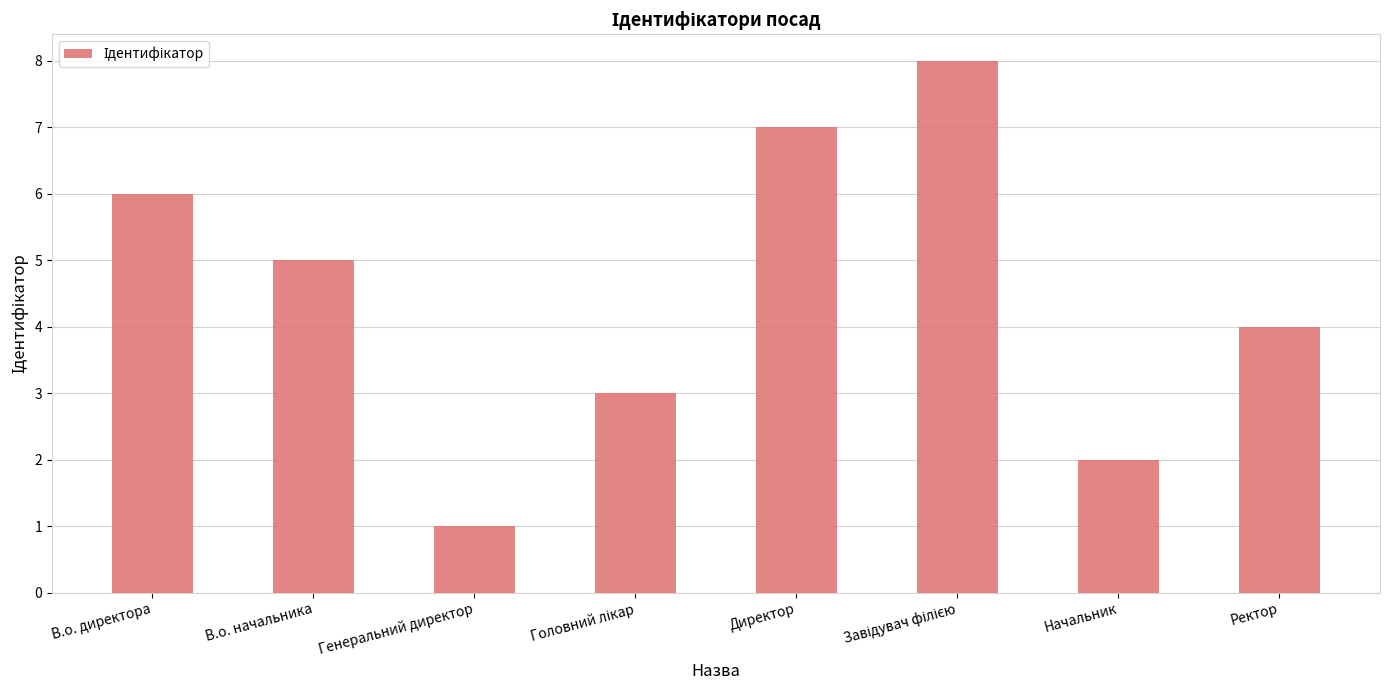

What is the label of the 7th bar from the right?

В.о. начальника